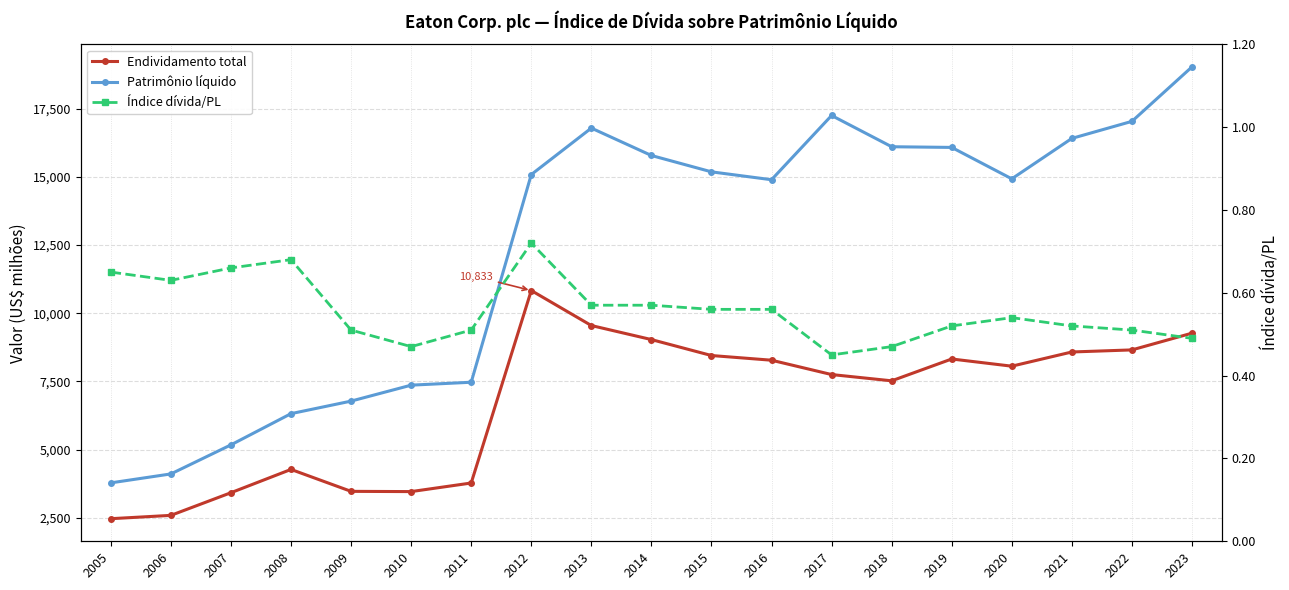

True or false: Patrimônio líquido and Índice dívida/PL cross at least once.

False